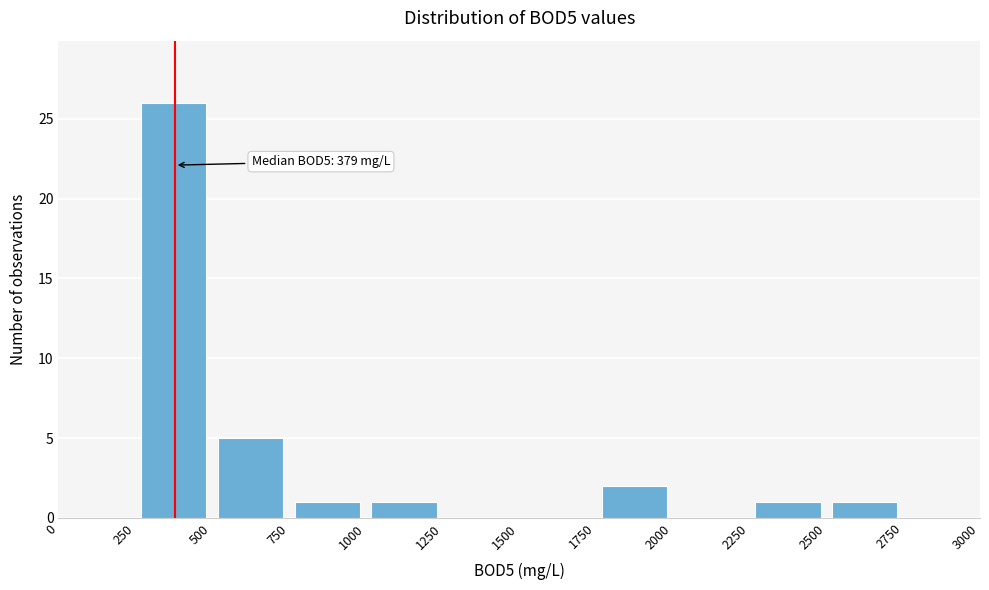

Over which range of the x-axis is the bar tallest?

250 to 500